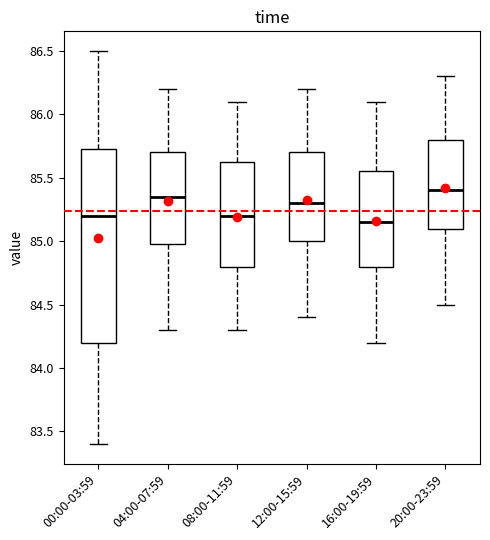

Reading left to right, read every box against the y-axis: the position of its median line, the range the box covers, and the ends of its whiskers. The values are not printed on the chart, so give them approximately, as read against the axis.

00:00-03:59: median 85.20, box 84.20 to 85.75, whiskers 83.40 to 86.50
04:00-07:59: median 85.35, box 85.00 to 85.70, whiskers 84.30 to 86.20
08:00-11:59: median 85.20, box 84.80 to 85.65, whiskers 84.30 to 86.10
12:00-15:59: median 85.30, box 85.00 to 85.70, whiskers 84.40 to 86.20
16:00-19:59: median 85.15, box 84.80 to 85.55, whiskers 84.20 to 86.10
20:00-23:59: median 85.40, box 85.10 to 85.80, whiskers 84.50 to 86.30